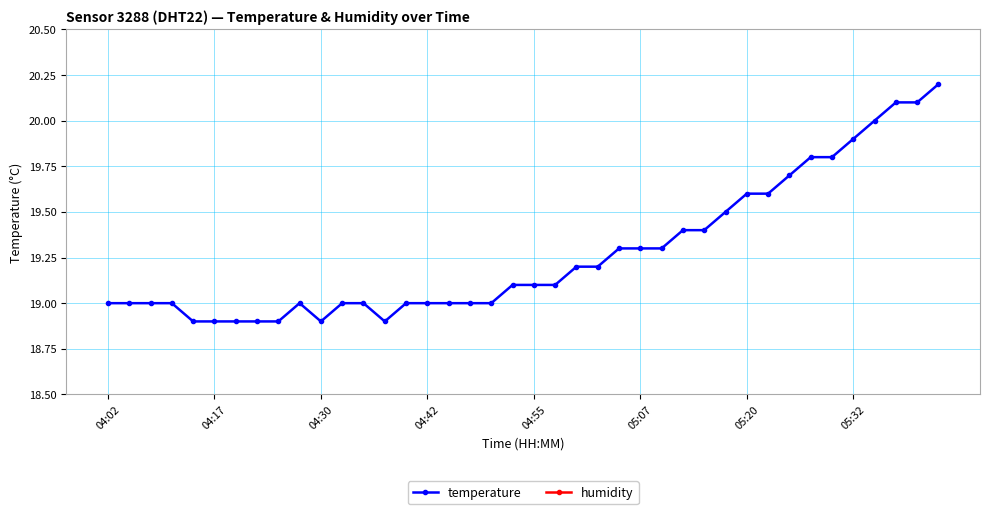

The value of temperature at 04:02 is 19.0. True or false?

True